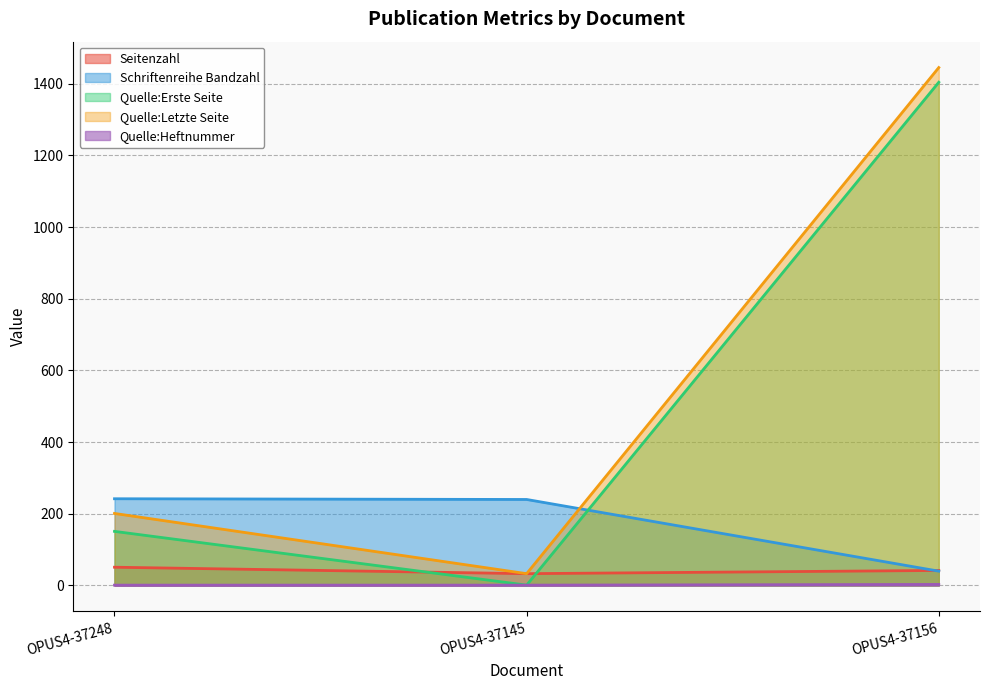

Between OPUS4-37145 and OPUS4-37156, which series saw the biggest shift?

Quelle:Letzte Seite